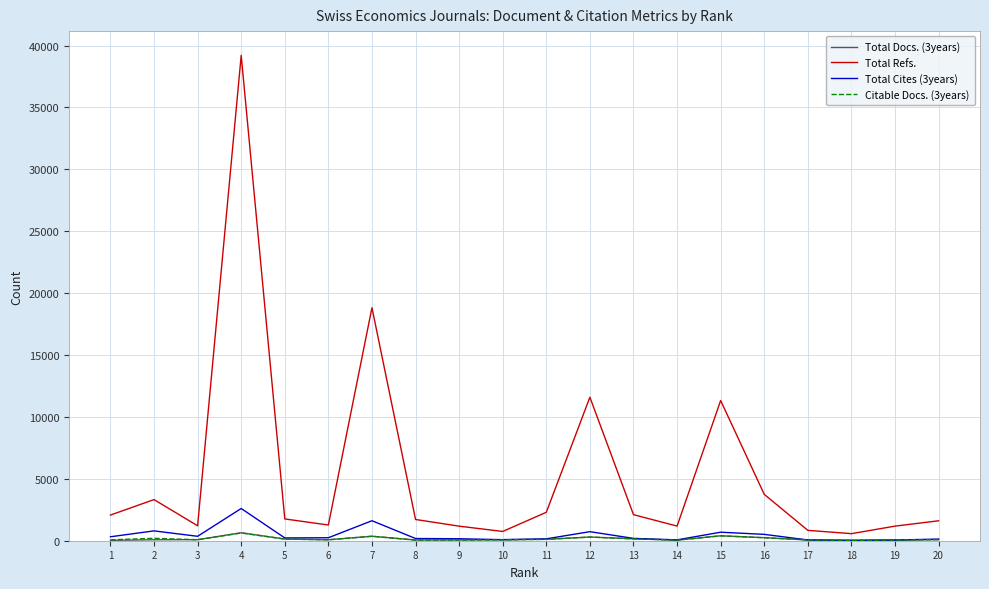

The value of Total Refs. at 9 is 1176. True or false?

True